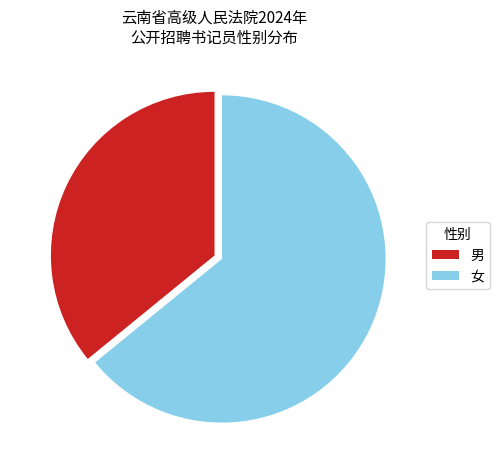

Is the sum of 女 and 男 greater than half?

Yes